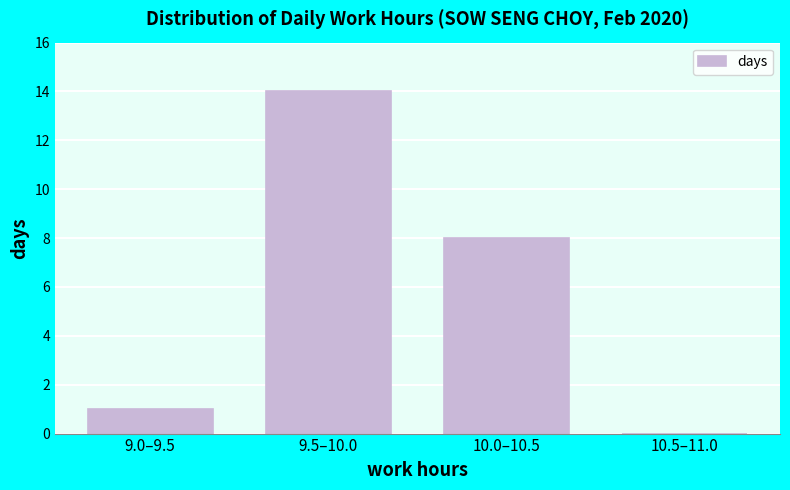

Reading right to left, transcribe all the data shown in this chart.

10.5–11.0=0	10.0–10.5=8	9.5–10.0=14	9.0–9.5=1